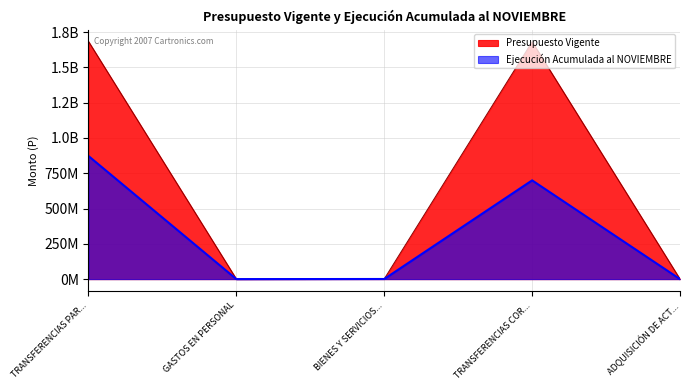

What are all the series names shown in the legend?

Presupuesto Vigente, Ejecución Acumulada al NOVIEMBRE